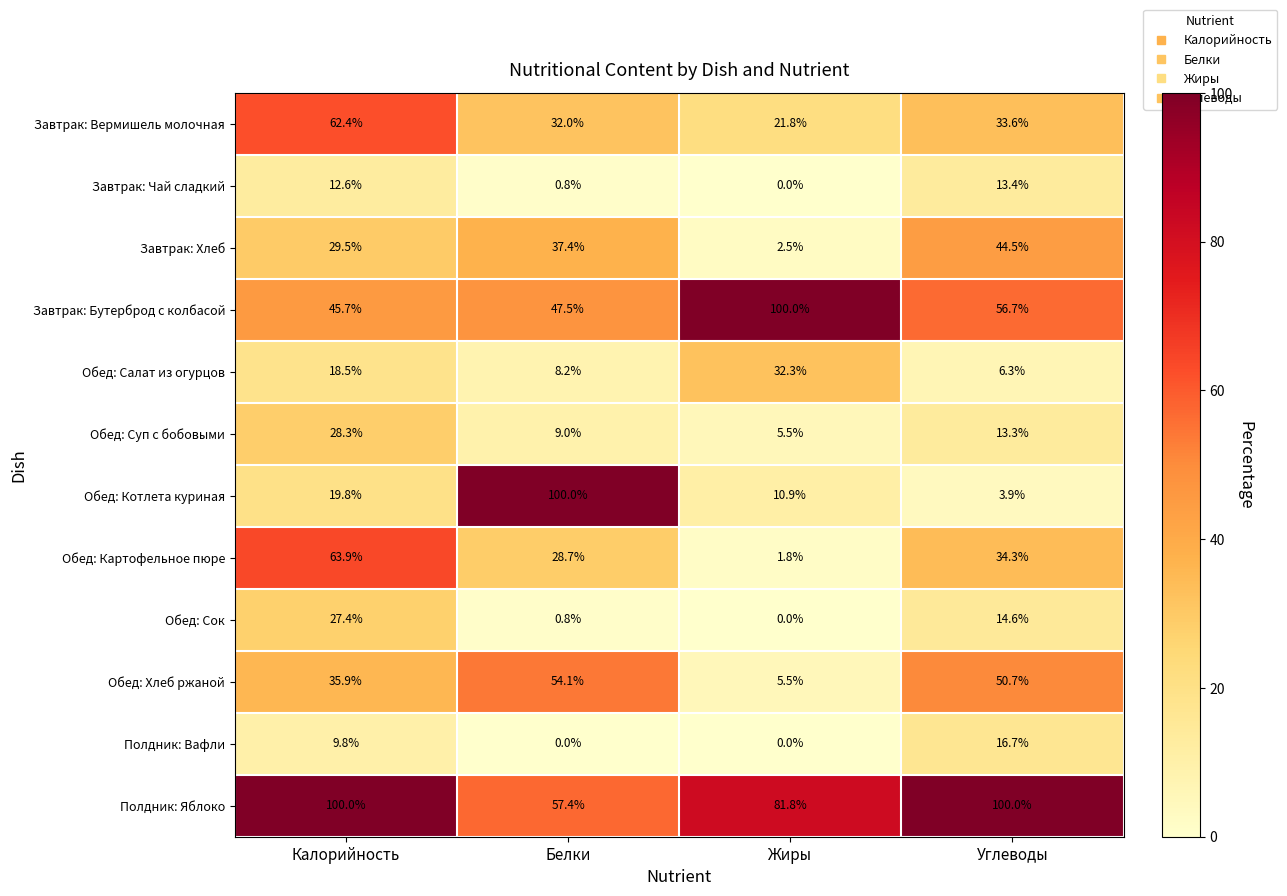

At which label is Обед: Сок closest to 13?

Углеводы